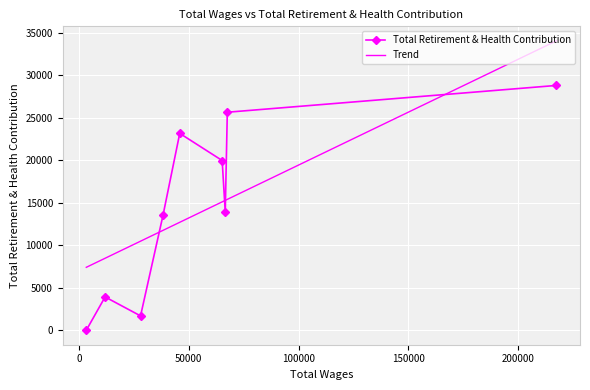

What is the highest value of the Trend series?

34049.0